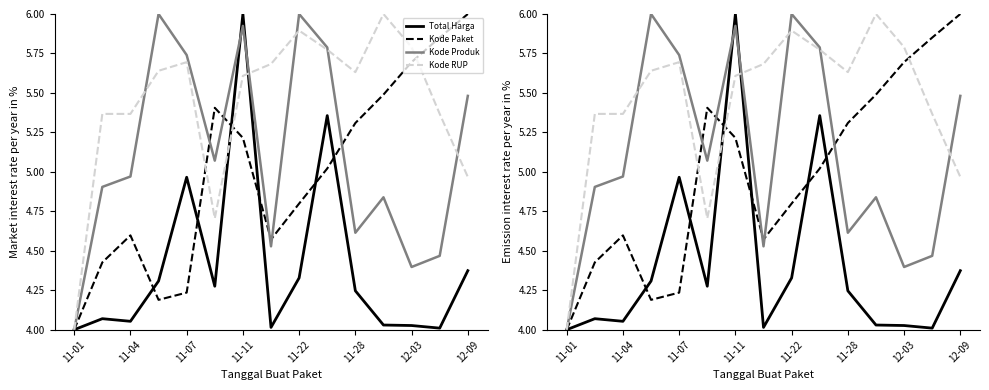

Reading left to right, list all the values displayed in this chart.

Total Harga: 4.0	4.1	4.1	4.3	5.0	4.3	6.0	4.0	4.3	5.4	4.2	4.0	4.0	4.0	4.4
Kode Paket: 4.0	4.4	4.6	4.2	4.2	5.4	5.2	4.6	4.8	5.0	5.3	5.5	5.7	5.9	6.0
Kode Produk: 4.0	4.9	5.0	6.0	5.7	5.1	5.9	4.5	6.0	5.8	4.6	4.8	4.4	4.5	5.5
Kode RUP: 4.0	5.4	5.4	5.6	5.7	4.7	5.6	5.7	5.9	5.8	5.6	6.0	5.8	5.4	5.0